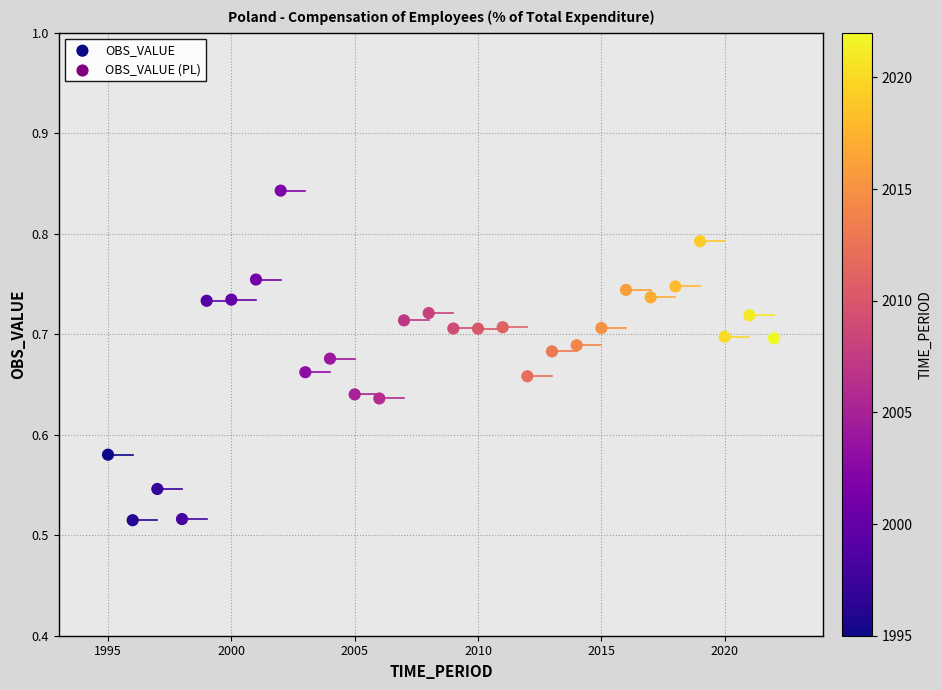

What is the range of Y values (max minus min)?

0.3